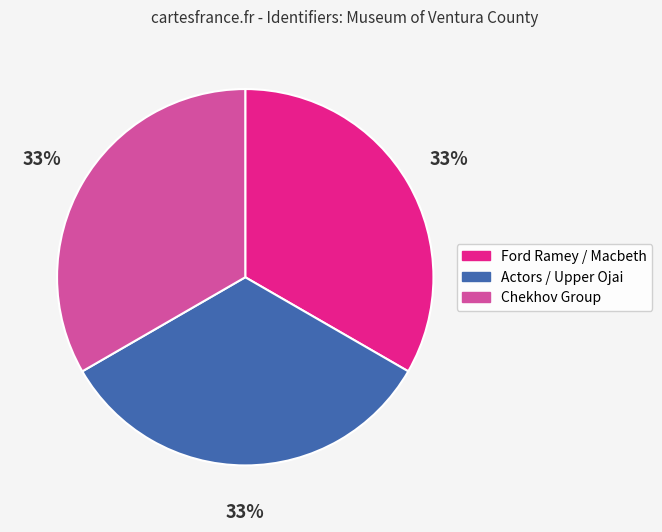

Is there a majority slice in this chart?

No